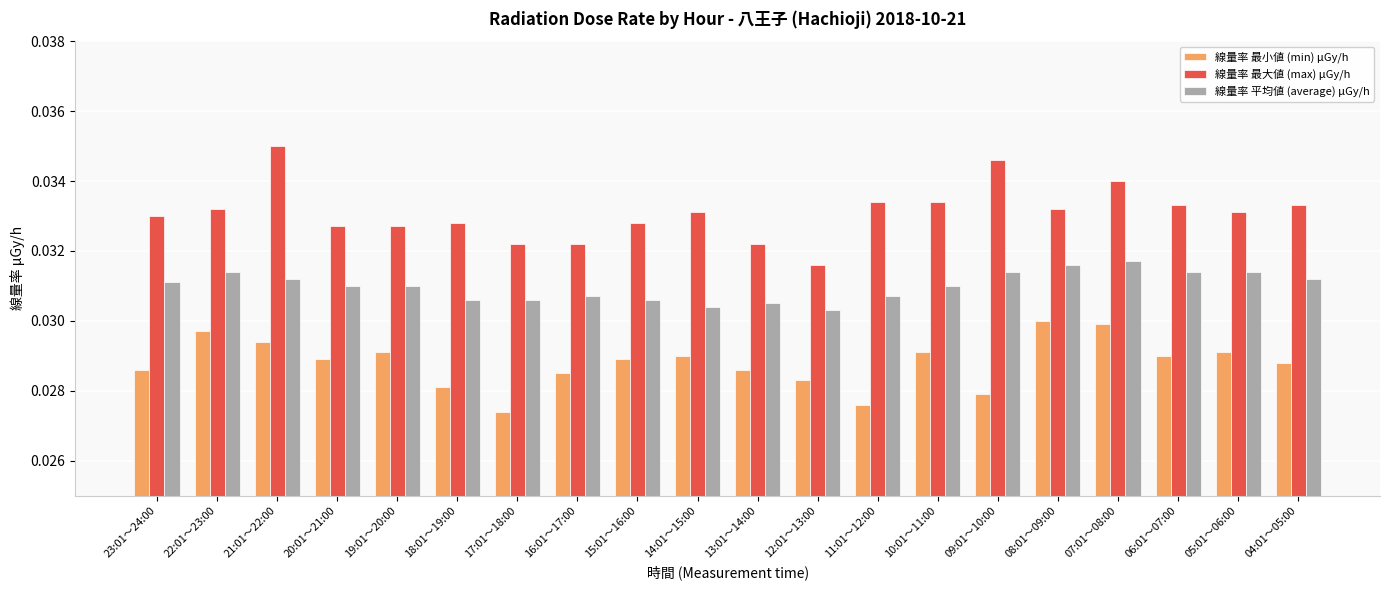

List the series in order of their overall mean, lowest first.

線量率 最小値 (min) μGy/h, 線量率 平均値 (average) μGy/h, 線量率 最大値 (max) μGy/h